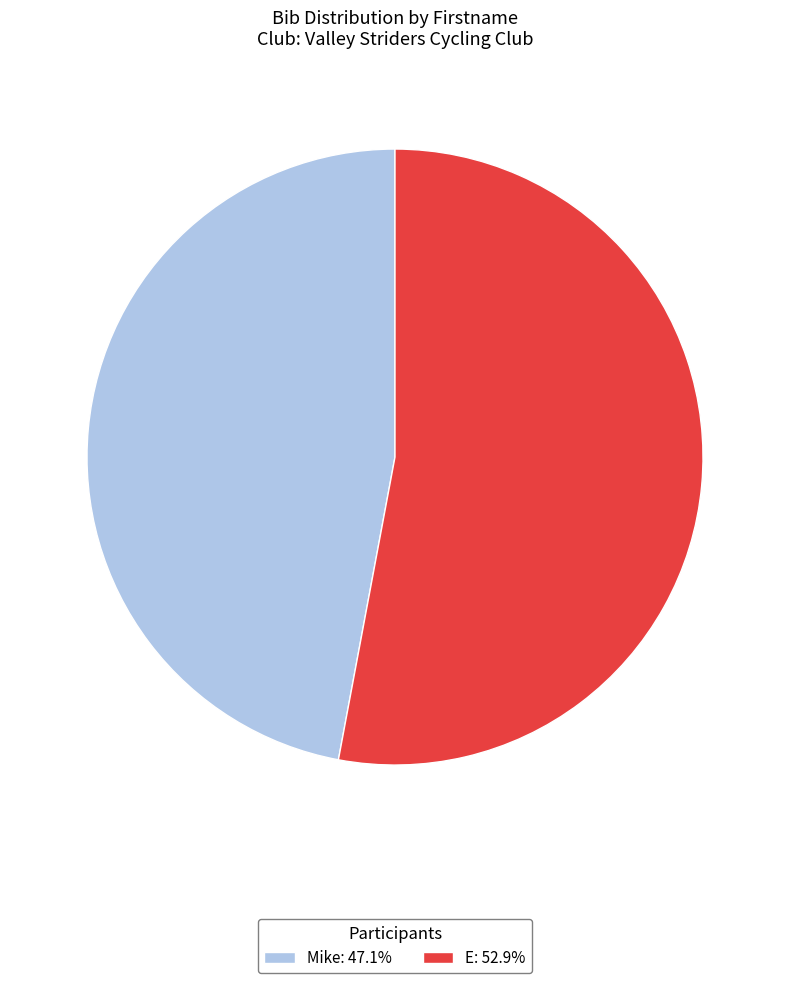

Count the number of slices in the pie.

2